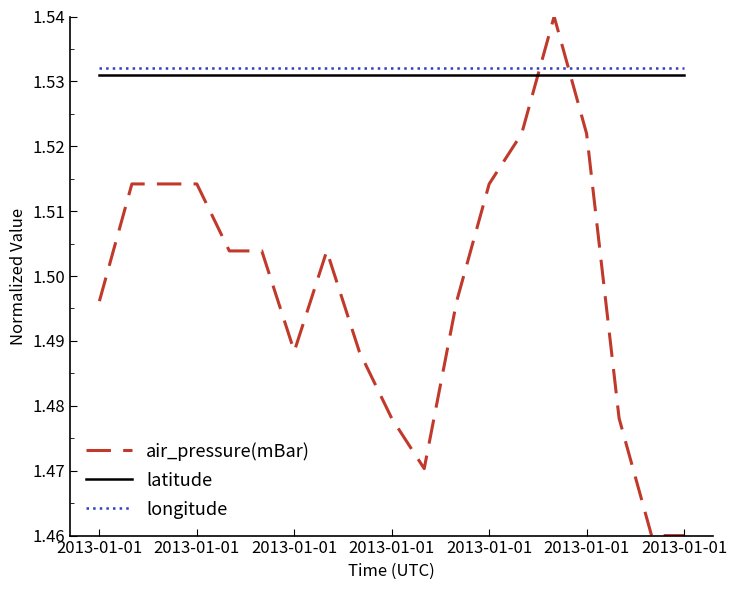

Does the chart display data point markers on the line(s)?

No